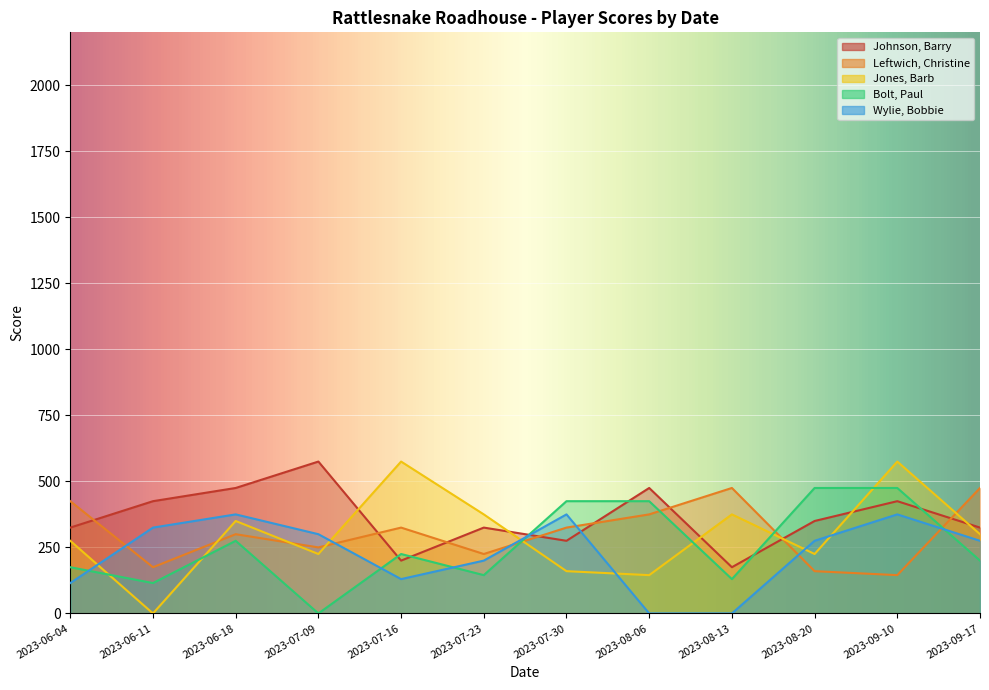

What is the average value of the Bolt, Paul series?

255